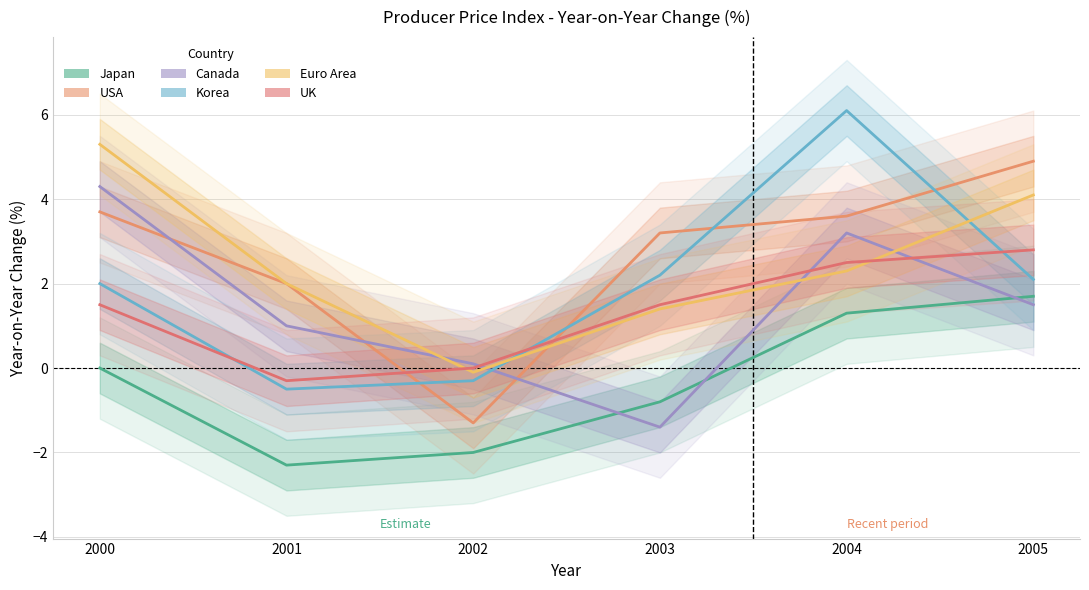

What value does the Korea series have at 2005?

2.1